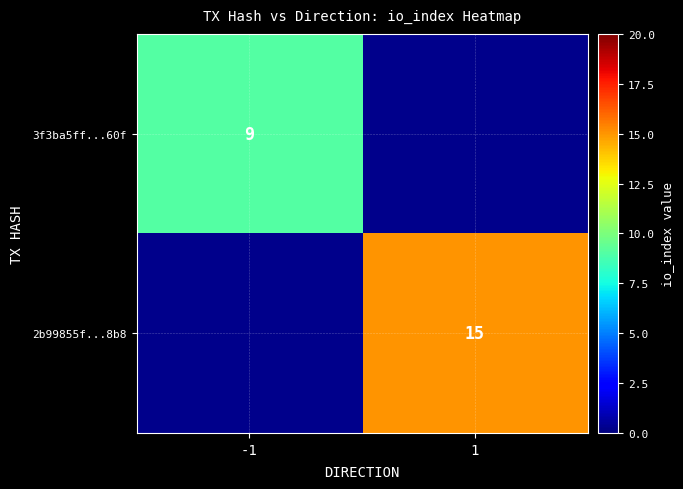

At how many categories does at least one series exceed 9?

1